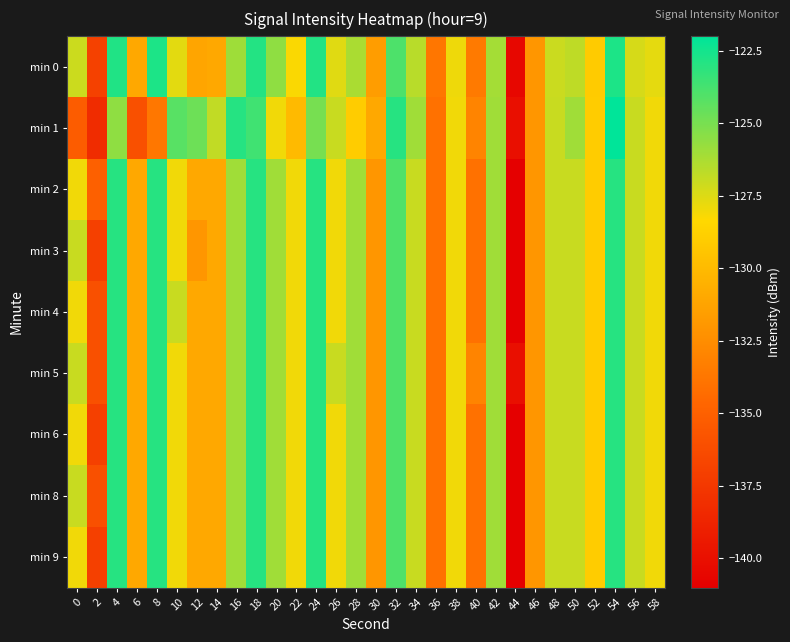

Reading right to left, what are all the values shown in this chart?

min 0: 58=-127.7	56=-127.3	54=-122.7	52=-129.1	50=-126.7	48=-127.0	46=-132.0	44=-140.5	42=-126.1	40=-133.5	38=-127.9	36=-133.7	34=-126.6	32=-123.9	30=-131.6	28=-126.2	26=-127.6	24=-122.9	22=-128.2	20=-125.6	18=-122.9	16=-126.0	14=-131.0	12=-131.2	10=-127.6	8=-122.7	6=-131.0	4=-122.8	2=-136.9	0=-127.1
min 1: 58=-128.0	56=-127.0	54=-122.0	52=-129.0	50=-126.0	48=-127.0	46=-132.0	44=-140.0	42=-126.0	40=-133.0	38=-128.0	36=-134.0	34=-126.0	32=-123.0	30=-131.0	28=-129.0	26=-127.0	24=-125.0	22=-130.0	20=-128.0	18=-123.6	16=-122.9	14=-126.8	12=-124.7	10=-124.2	8=-133.7	6=-136.0	4=-125.6	2=-138.2	0=-135.3
min 2: 58=-128.0	56=-127.0	54=-123.0	52=-129.0	50=-127.0	48=-127.0	46=-132.0	44=-141.0	42=-126.0	40=-134.0	38=-128.0	36=-134.0	34=-127.0	32=-124.0	30=-132.0	28=-126.0	26=-128.0	24=-123.0	22=-128.0	20=-126.0	18=-123.0	16=-126.0	14=-131.0	12=-131.0	10=-128.0	8=-123.0	6=-131.0	4=-123.0	2=-135.0	0=-128.0
min 3: 58=-128.0	56=-127.0	54=-123.0	52=-129.0	50=-127.0	48=-127.0	46=-132.0	44=-141.0	42=-126.0	40=-134.0	38=-128.0	36=-134.0	34=-127.0	32=-124.0	30=-132.0	28=-126.0	26=-128.0	24=-123.0	22=-128.0	20=-126.0	18=-123.0	16=-126.0	14=-131.0	12=-132.0	10=-128.0	8=-123.0	6=-131.0	4=-123.0	2=-137.0	0=-127.0
min 4: 58=-128.0	56=-127.0	54=-123.0	52=-129.0	50=-127.0	48=-127.0	46=-132.0	44=-141.0	42=-126.0	40=-134.0	38=-128.0	36=-134.0	34=-127.0	32=-124.0	30=-132.0	28=-126.0	26=-128.0	24=-123.0	22=-128.0	20=-126.0	18=-123.0	16=-126.0	14=-131.0	12=-131.0	10=-127.0	8=-123.0	6=-131.0	4=-123.0	2=-136.0	0=-128.0
min 5: 58=-128.0	56=-127.0	54=-123.0	52=-129.0	50=-127.0	48=-127.0	46=-132.0	44=-140.0	42=-126.0	40=-133.0	38=-128.0	36=-134.0	34=-127.0	32=-124.0	30=-132.0	28=-126.0	26=-127.0	24=-123.0	22=-128.0	20=-126.0	18=-123.0	16=-126.0	14=-131.0	12=-131.0	10=-128.0	8=-123.0	6=-131.0	4=-123.0	2=-136.0	0=-127.0
min 6: 58=-128.0	56=-127.0	54=-123.0	52=-129.0	50=-127.0	48=-127.0	46=-132.0	44=-141.0	42=-126.0	40=-134.0	38=-128.0	36=-134.0	34=-127.0	32=-124.0	30=-132.0	28=-126.0	26=-128.0	24=-123.0	22=-128.0	20=-126.0	18=-123.0	16=-126.0	14=-131.0	12=-131.0	10=-128.0	8=-123.0	6=-131.0	4=-123.0	2=-137.0	0=-128.0
min 8: 58=-128.0	56=-127.0	54=-123.0	52=-129.0	50=-127.0	48=-127.0	46=-132.0	44=-141.0	42=-126.0	40=-134.0	38=-128.0	36=-134.0	34=-127.0	32=-124.0	30=-132.0	28=-126.0	26=-128.0	24=-123.0	22=-128.0	20=-126.0	18=-123.0	16=-126.0	14=-131.0	12=-131.0	10=-128.0	8=-123.0	6=-131.0	4=-123.0	2=-136.0	0=-127.0
min 9: 58=-128.0	56=-127.0	54=-123.0	52=-129.0	50=-127.0	48=-127.0	46=-132.0	44=-141.0	42=-126.0	40=-134.0	38=-128.0	36=-134.0	34=-127.0	32=-124.0	30=-132.0	28=-126.0	26=-128.0	24=-123.0	22=-128.0	20=-126.0	18=-123.0	16=-126.0	14=-131.0	12=-131.0	10=-128.0	8=-123.0	6=-131.0	4=-123.0	2=-137.0	0=-128.0